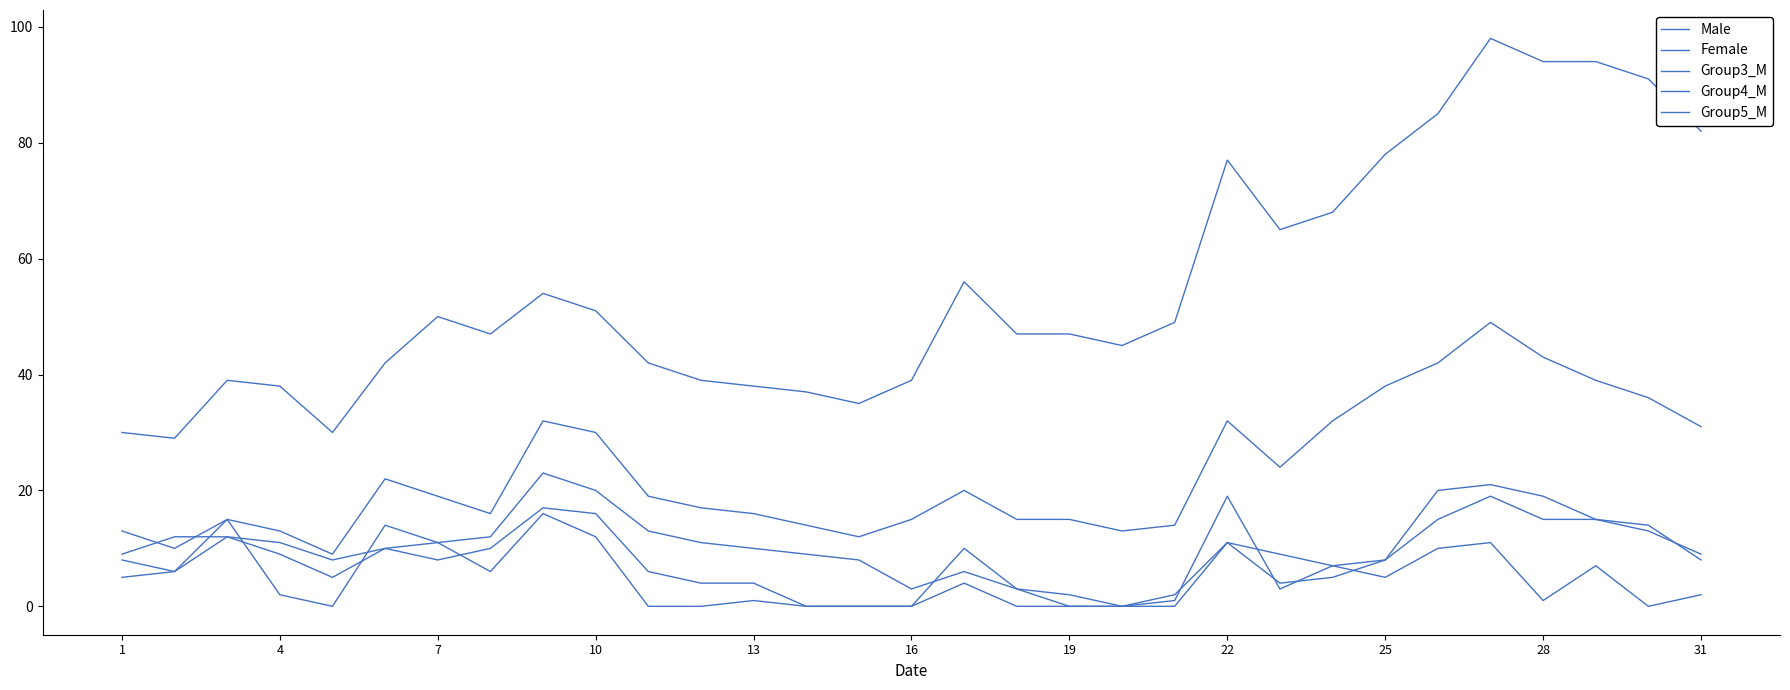

True or false: Group5_M and Group3_M intersect in this chart.

False